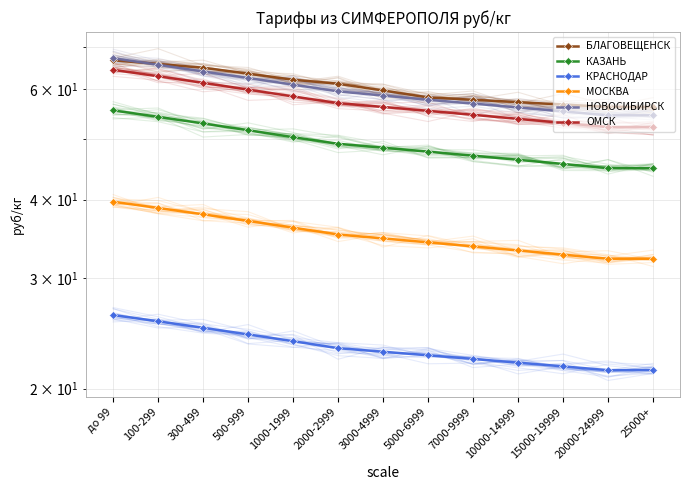

At how many categories does at least one series exceed 46?

13